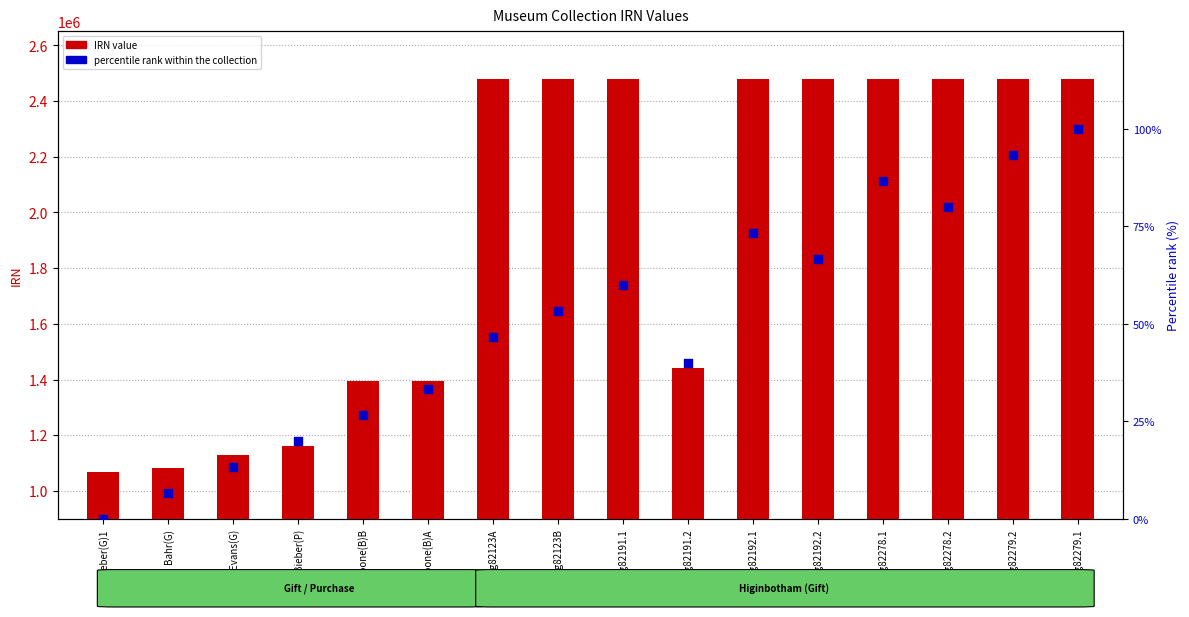

Is the value of IRN value at Bieber(P) greater than the value of percentile rank within the collection at Hig82278.1?

Yes